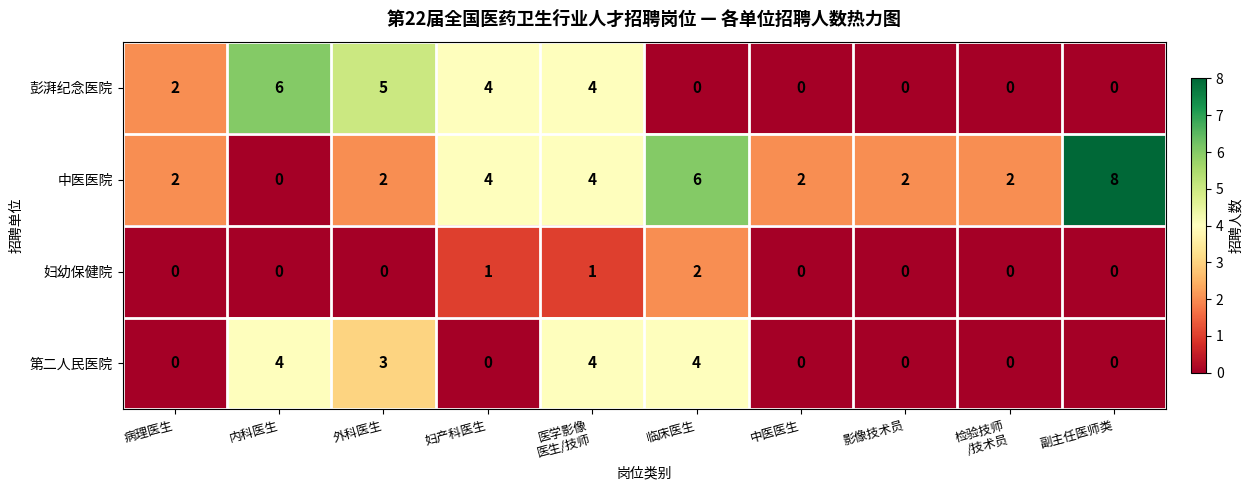

True or false: 第二人民医院 has a value of 0 at 影像技术员.

True